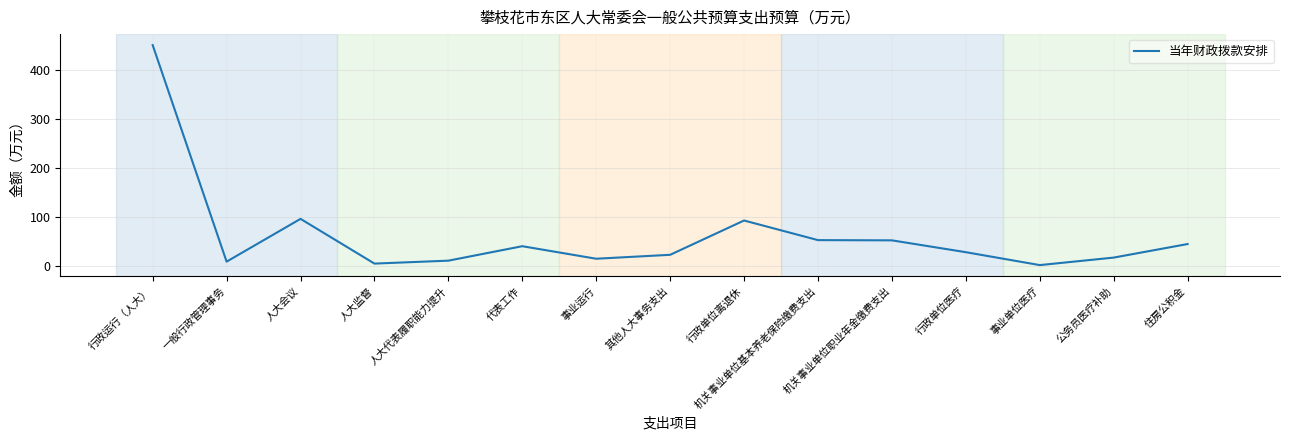

What is the sum of all values?

929.7